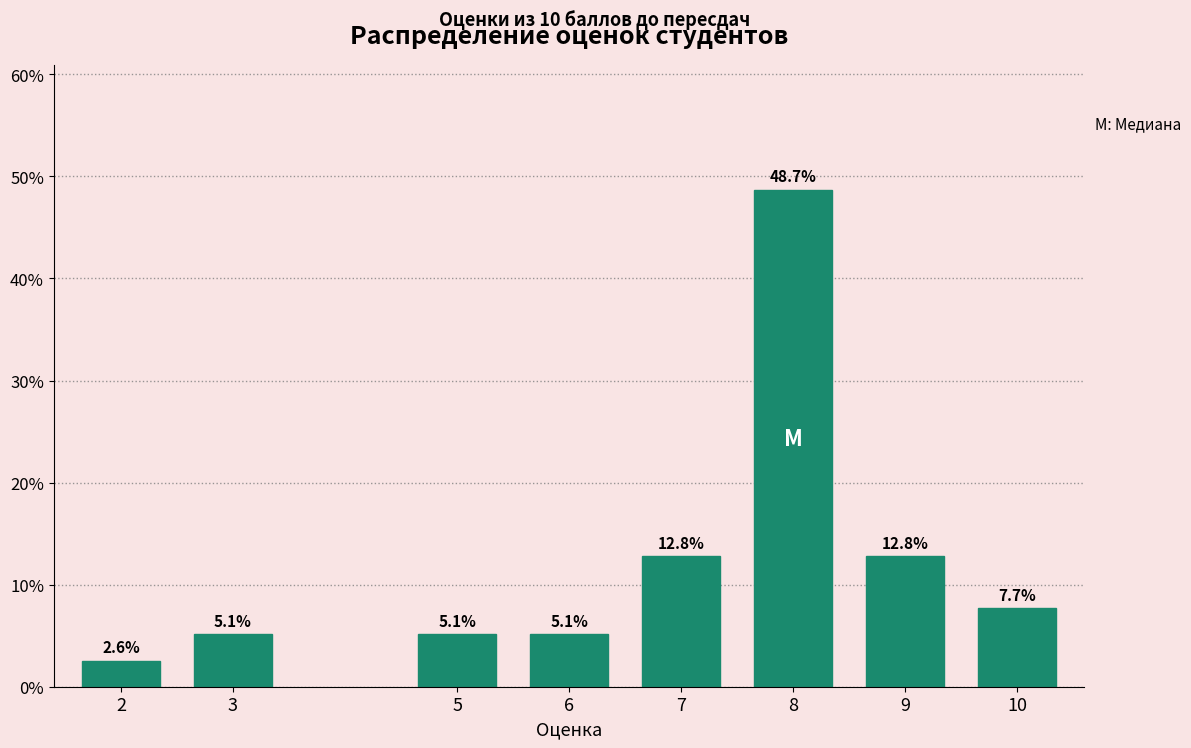

Reading left to right, extract all data points from this chart.

2.6	5.1	5.1	5.1	12.8	48.7	12.8	7.7